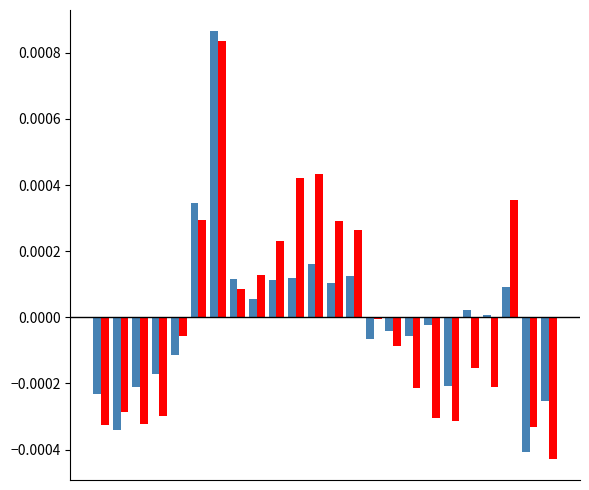

Count the number of data series in this chart.

2